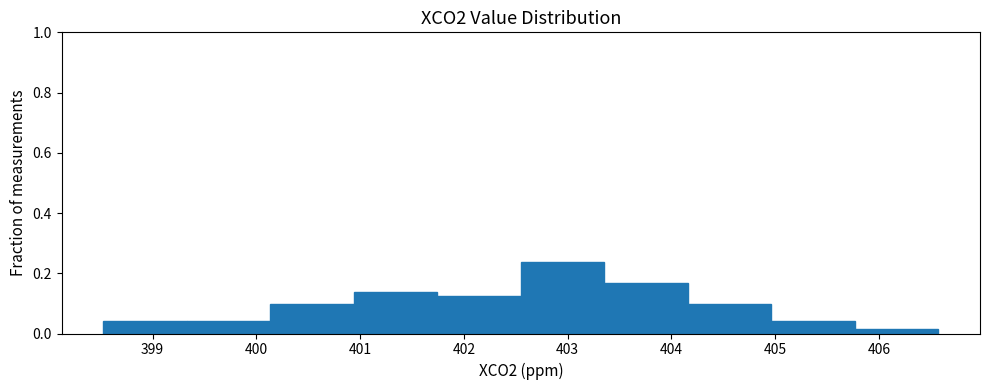

Reading left to right, list every bar in this chart as the range it spans on the x-axis followed by its height. Neither the bar edges nor the heights are printed on the chart, so give them approximately, as read against the axes.

398.5 to 399.3: 0.04
399.3 to 400.1: 0.04
400.1 to 400.9: 0.10
400.9 to 401.7: 0.14
401.7 to 402.5: 0.12
402.5 to 403.4: 0.24
403.4 to 404.2: 0.16
404.2 to 405.0: 0.10
405.0 to 405.8: 0.04
405.8 to 406.6: under 0.02